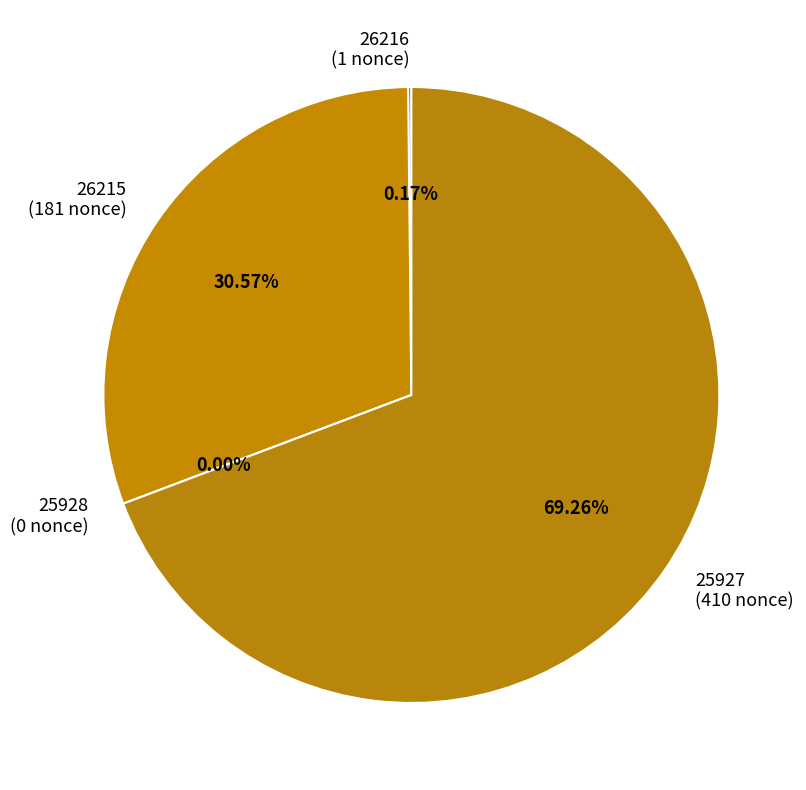

Combined, what portion of the pie is 25927 and 25928?

69.3%